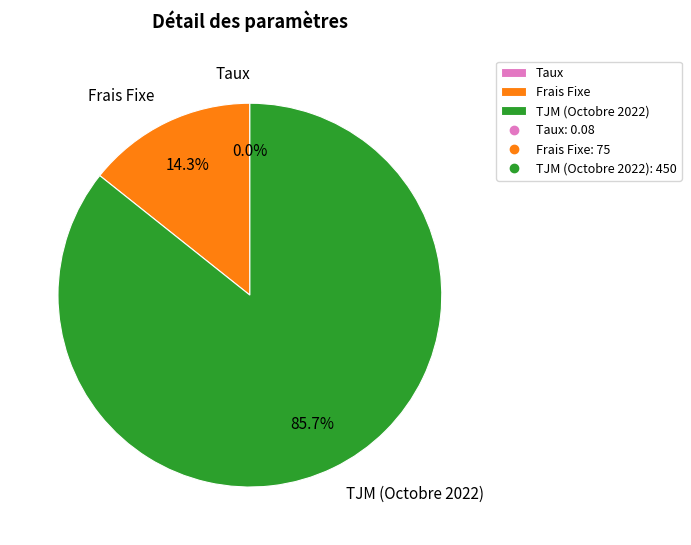

Is there a majority slice in this chart?

Yes